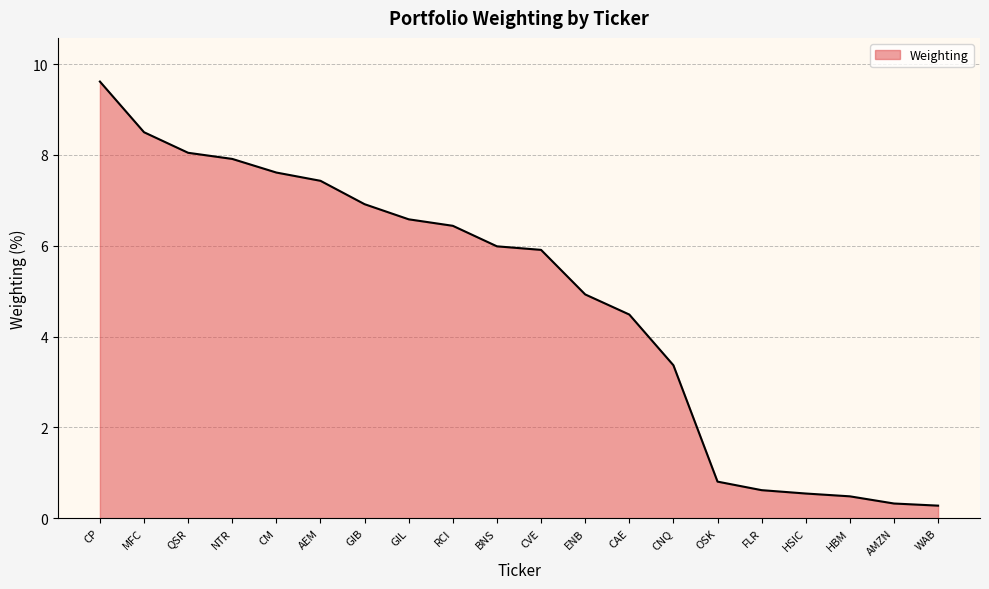

Which has a higher value, NTR or CP?

CP